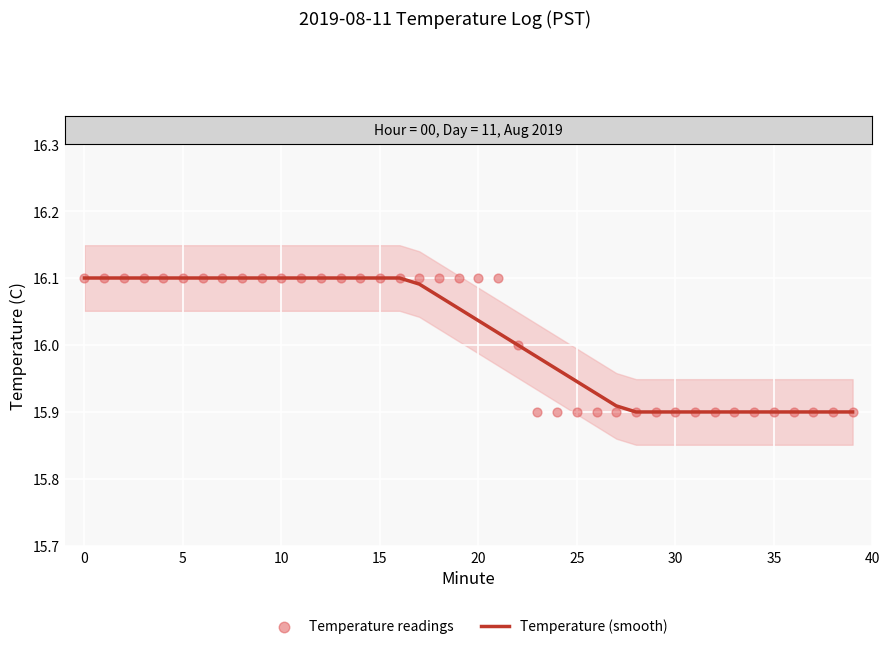

Which series has the widest spread of Y values?

Temperature (smooth)